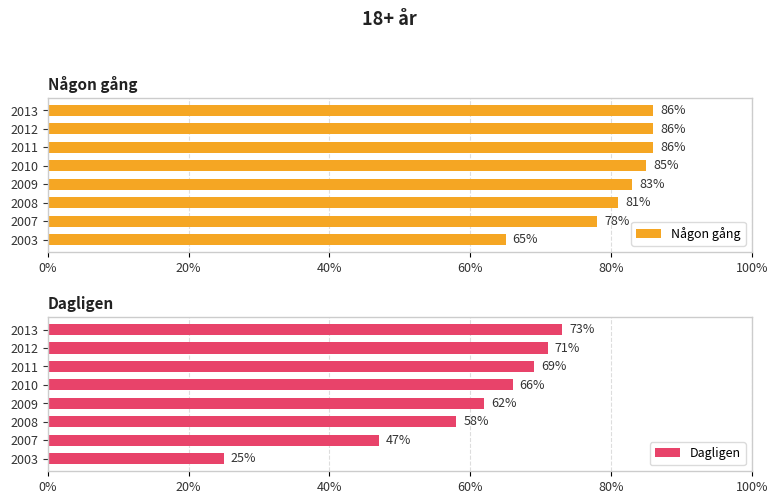

Reading left to right, extract all data points from this chart.

Någon gång: 0.7	0.8	0.8	0.8	0.8	0.9	0.9	0.9
Dagligen: 0.2	0.5	0.6	0.6	0.7	0.7	0.7	0.7